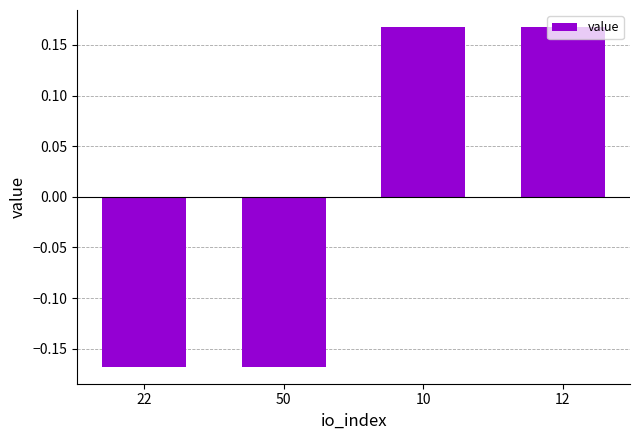

What is the label of the 3rd bar from the left?

10